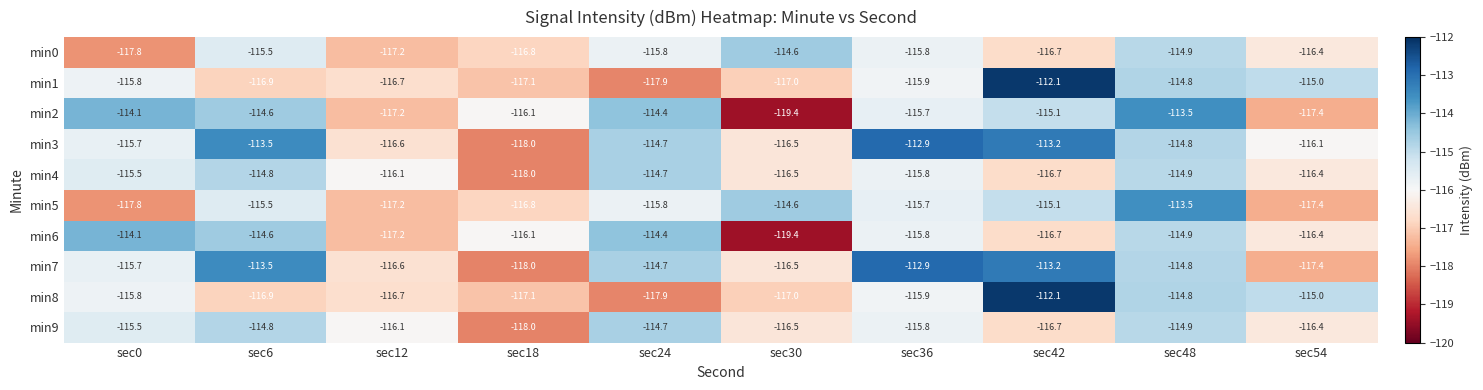

What is the difference between the highest and lowest values at sec0?

3.7